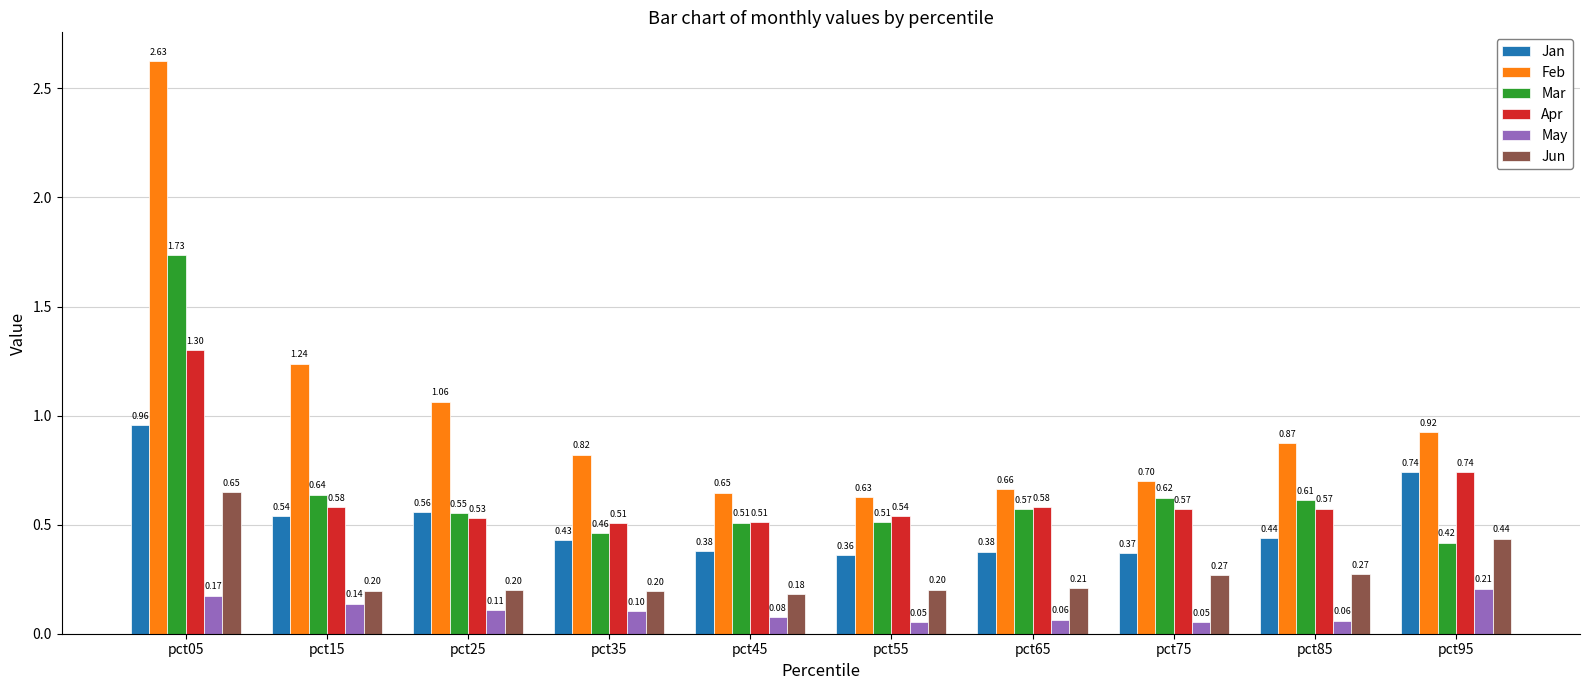

At pct85, list the series in order from largest to smallest.

Feb, Mar, Apr, Jan, Jun, May